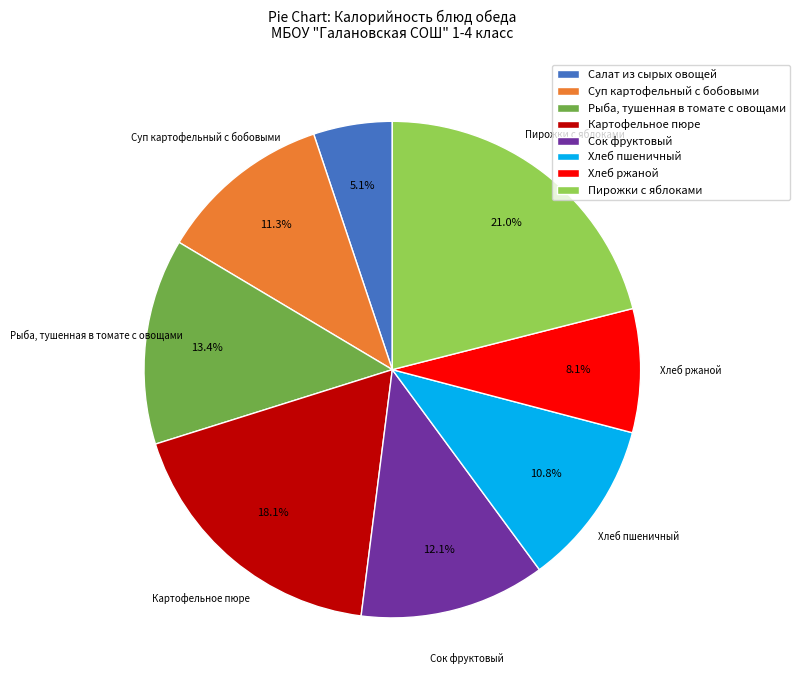

Is there any slice that represents more than half of the pie?

No